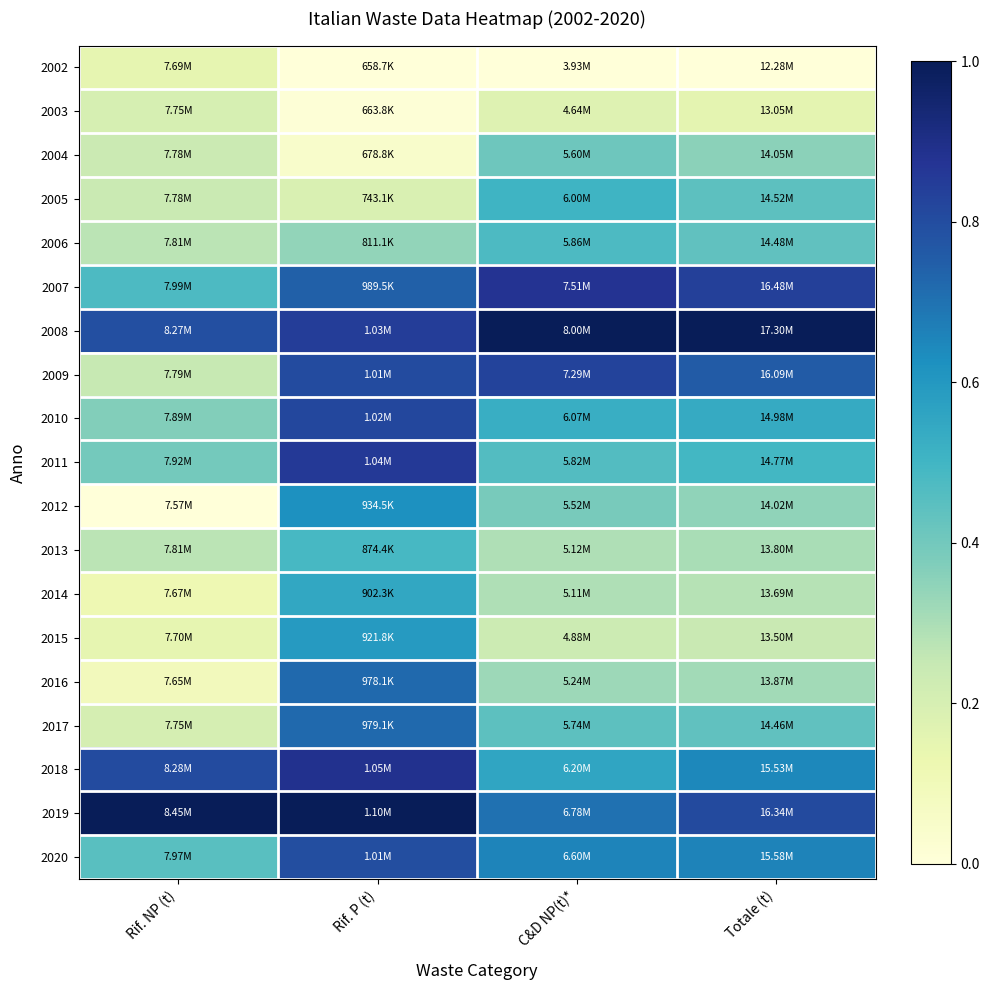

Between C&D NP(t)* and Totale (t), which is larger?

C&D NP(t)*